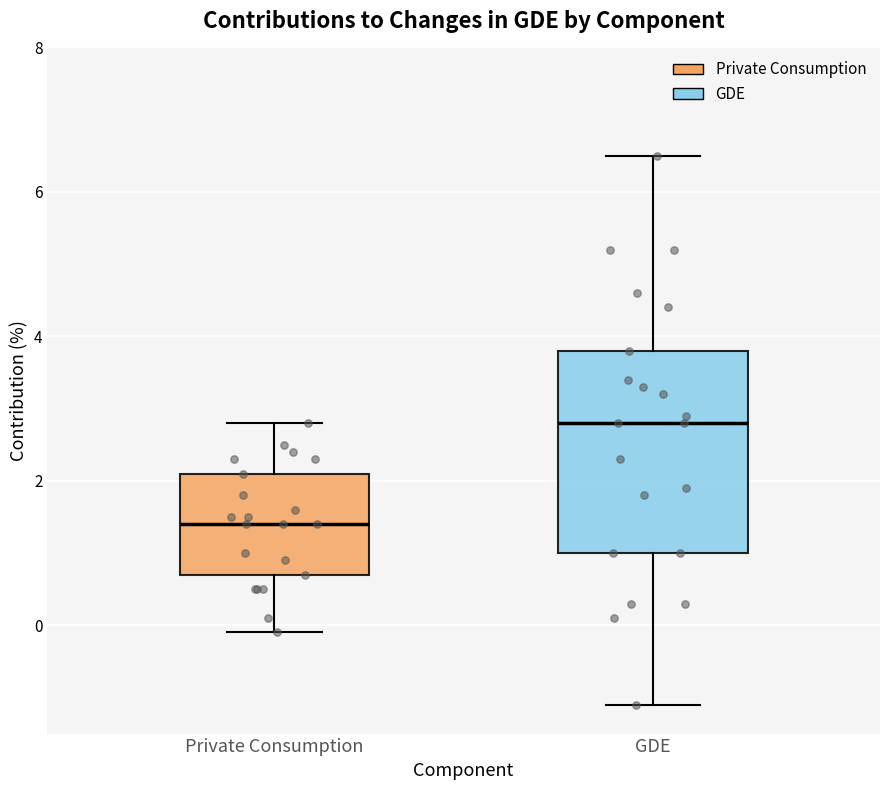

Where does the lower whisker of the box for Private Consumption end on the y-axis? The values are not printed on the chart, so give them approximately, as read against the axis.

0.0